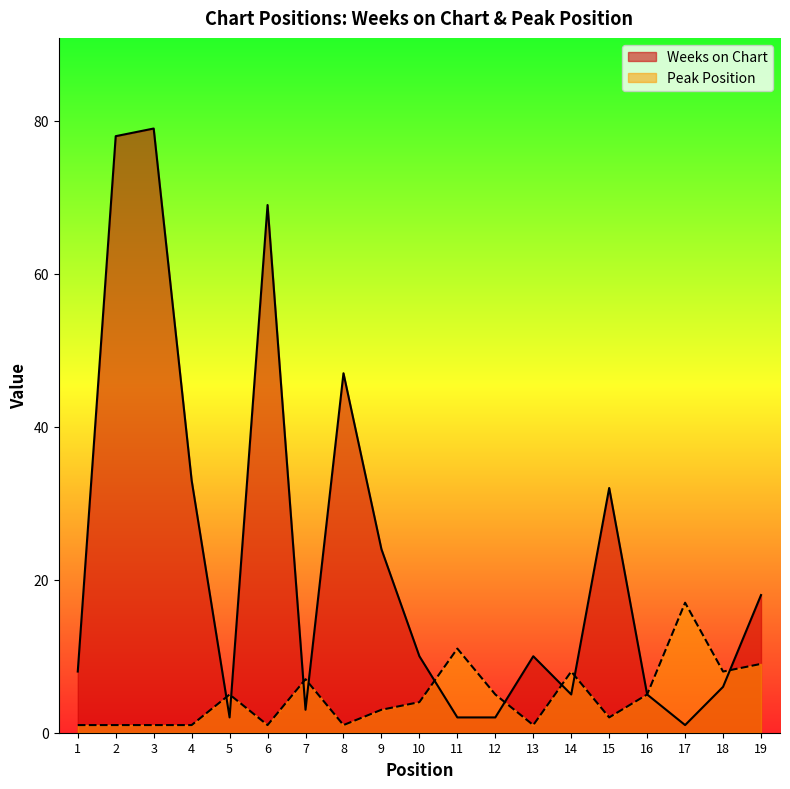

What is the difference between the maximum and minimum values in the Weeks on Chart series?

78